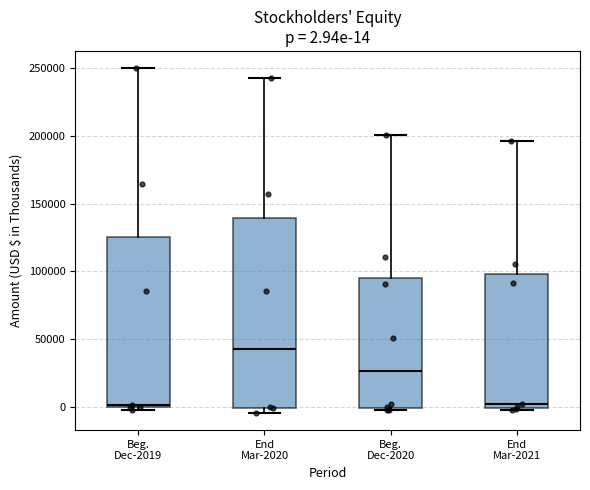

Which box is the tallest, from its lower edge to its upper edge?

End Mar-2020